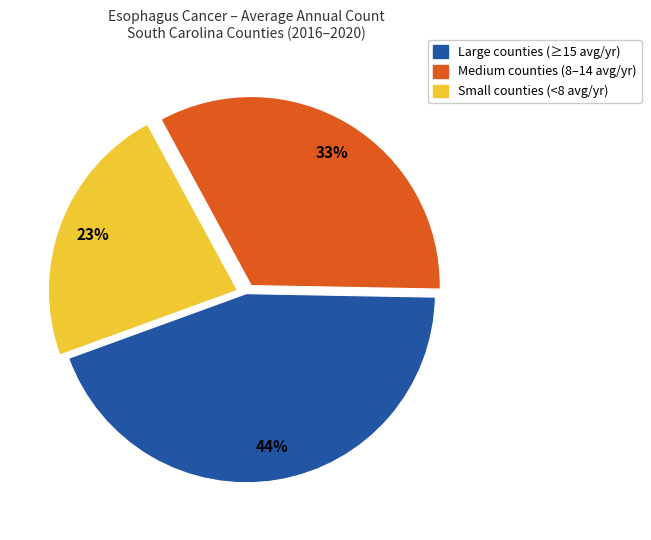

Rank the categories by value from lowest to highest.

Small counties (<8 avg/yr), Medium counties (8–14 avg/yr), Large counties (≥15 avg/yr)